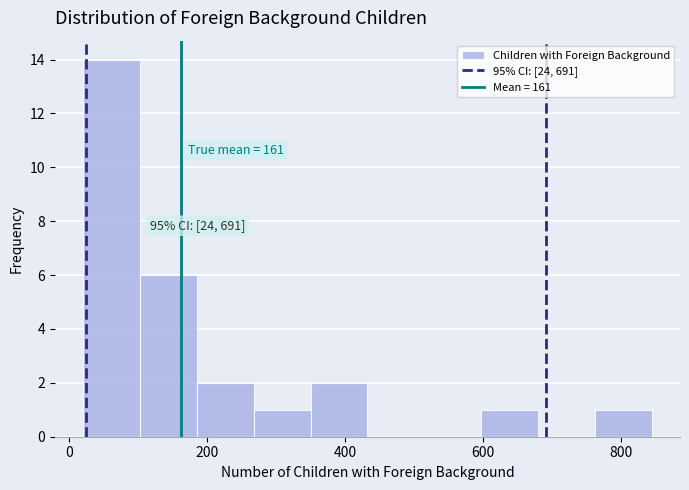

Over which range of the x-axis is the bar tallest?

20 to 100